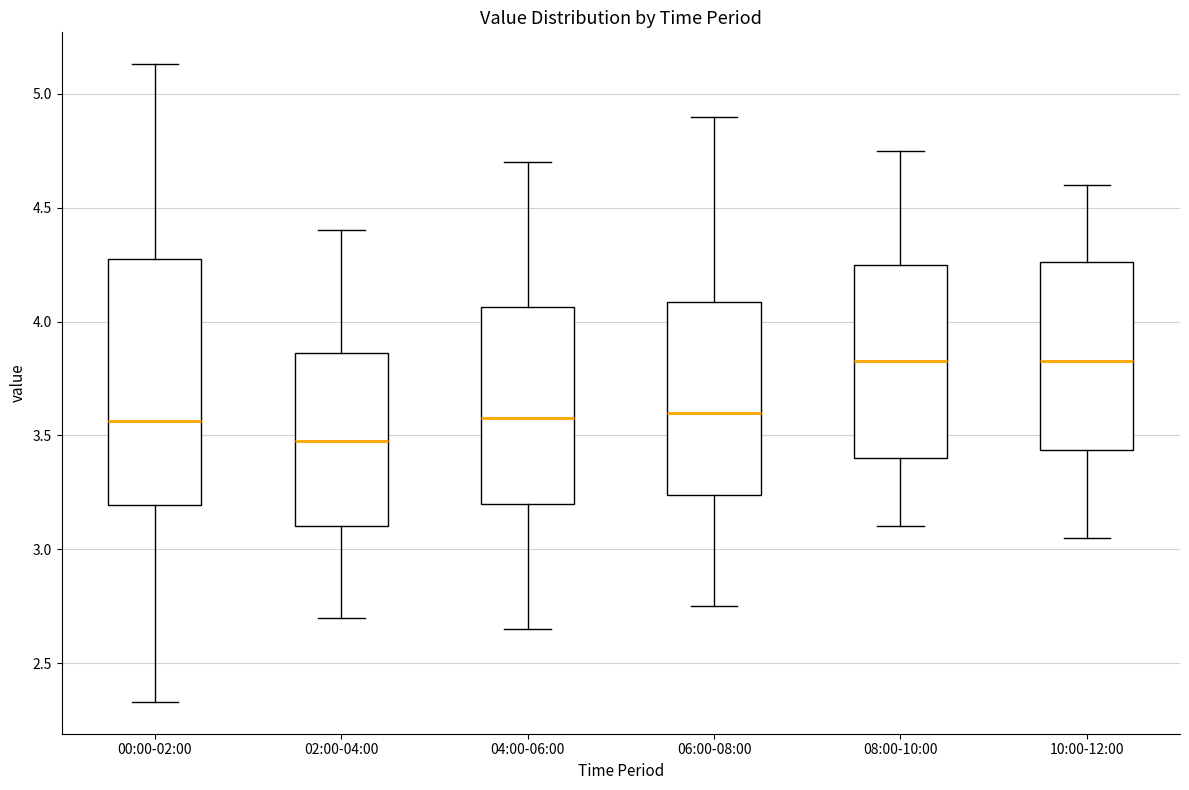

Which box is the tallest, from its lower edge to its upper edge?

00:00-02:00